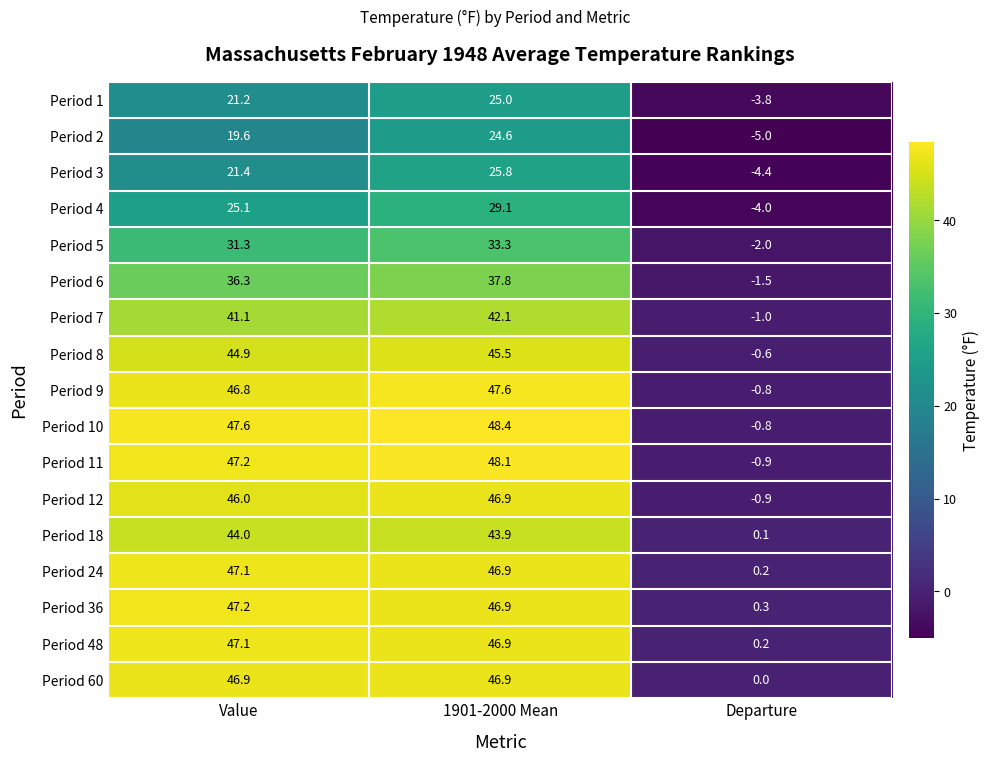

What is the difference between the highest and lowest values at Value?

28.0